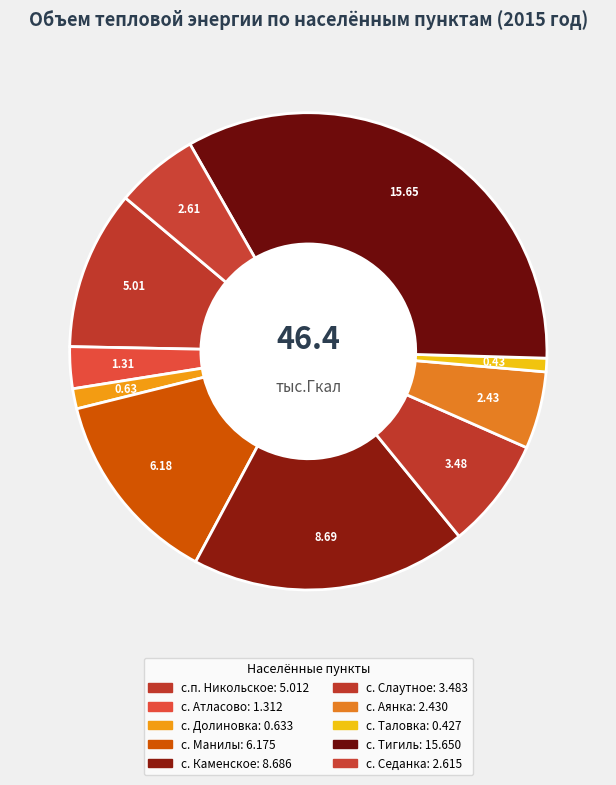

What percentage do с.п. Никольское and с. Слаутное together represent?

18.3%